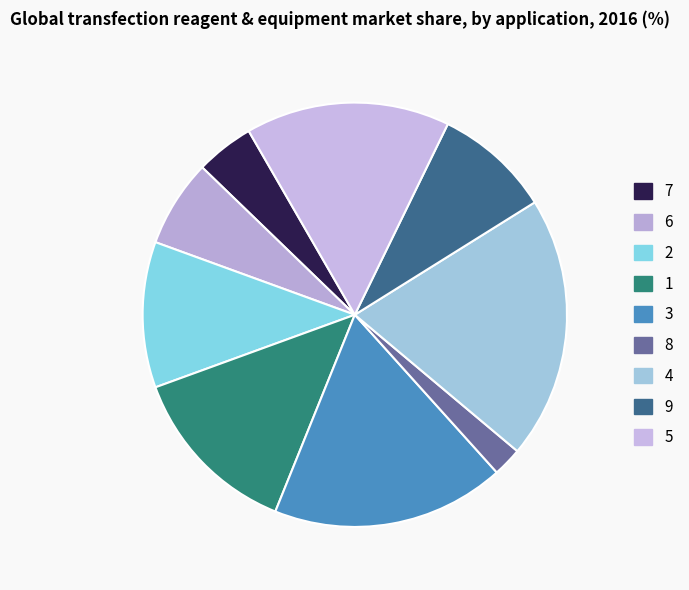

Is it true that 8 is 1% of the pie?

False